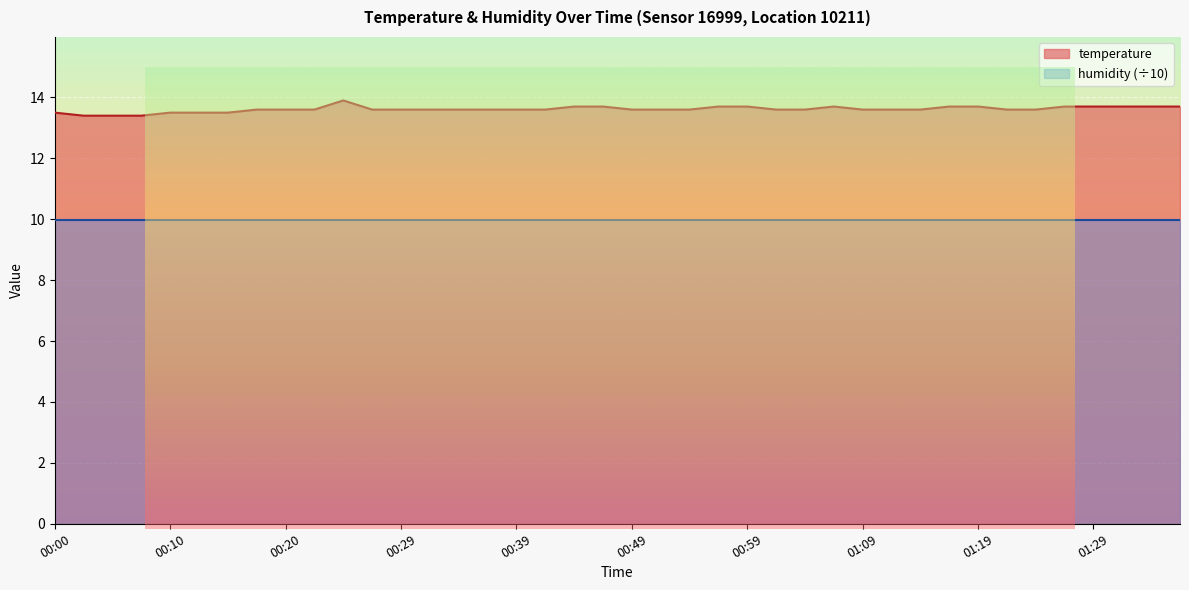

Read the value at 00:20.

13.6